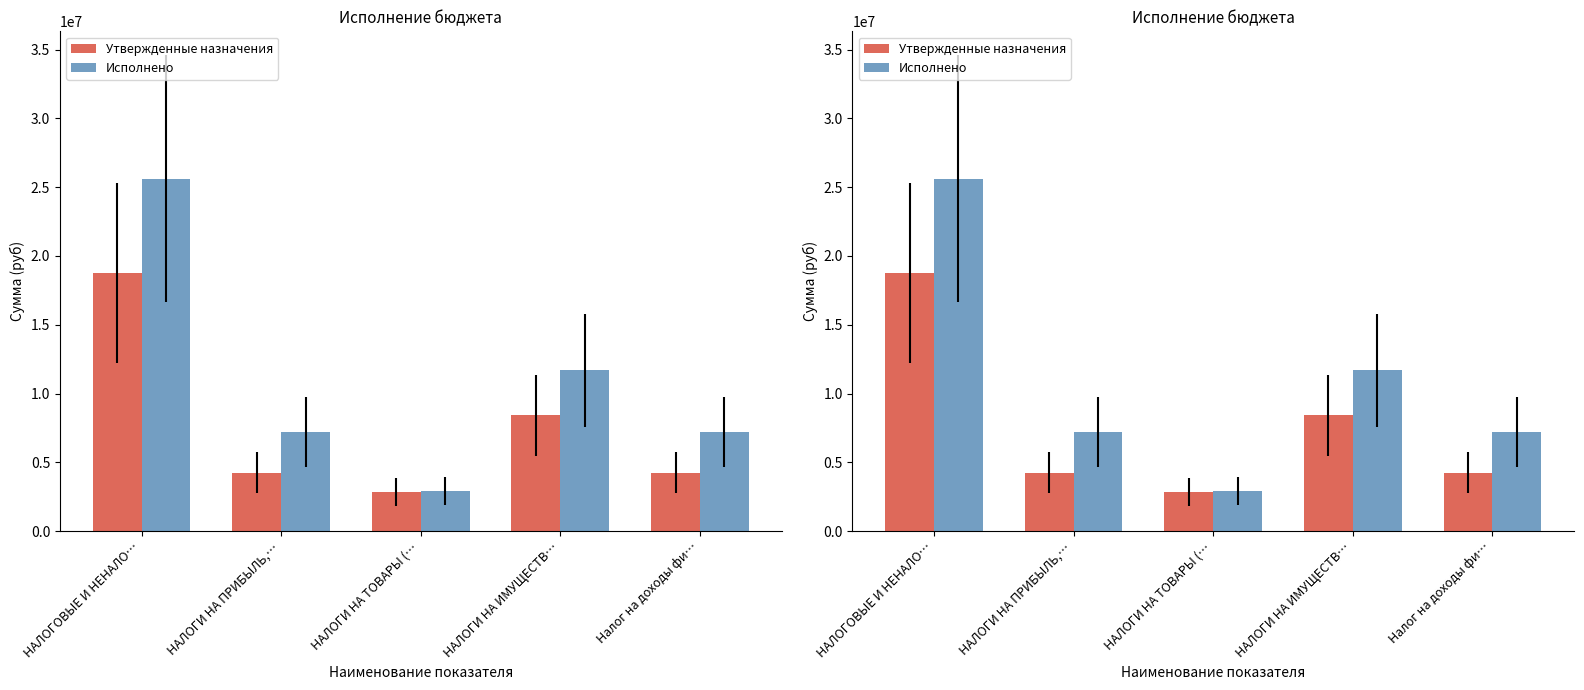

At which label is Утвержденные назначения closest to 10809026?

НАЛОГИ НА ИМУЩЕСТВ…